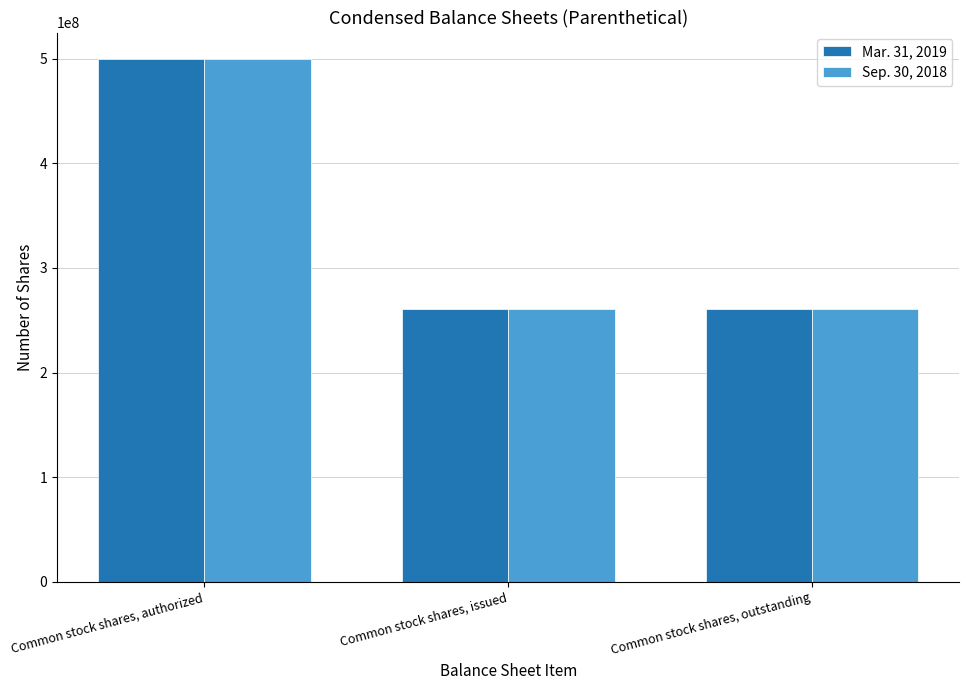

Is the value of Mar. 31, 2019 at Common stock shares, outstanding greater than the value of Sep. 30, 2018 at Common stock shares, authorized?

No